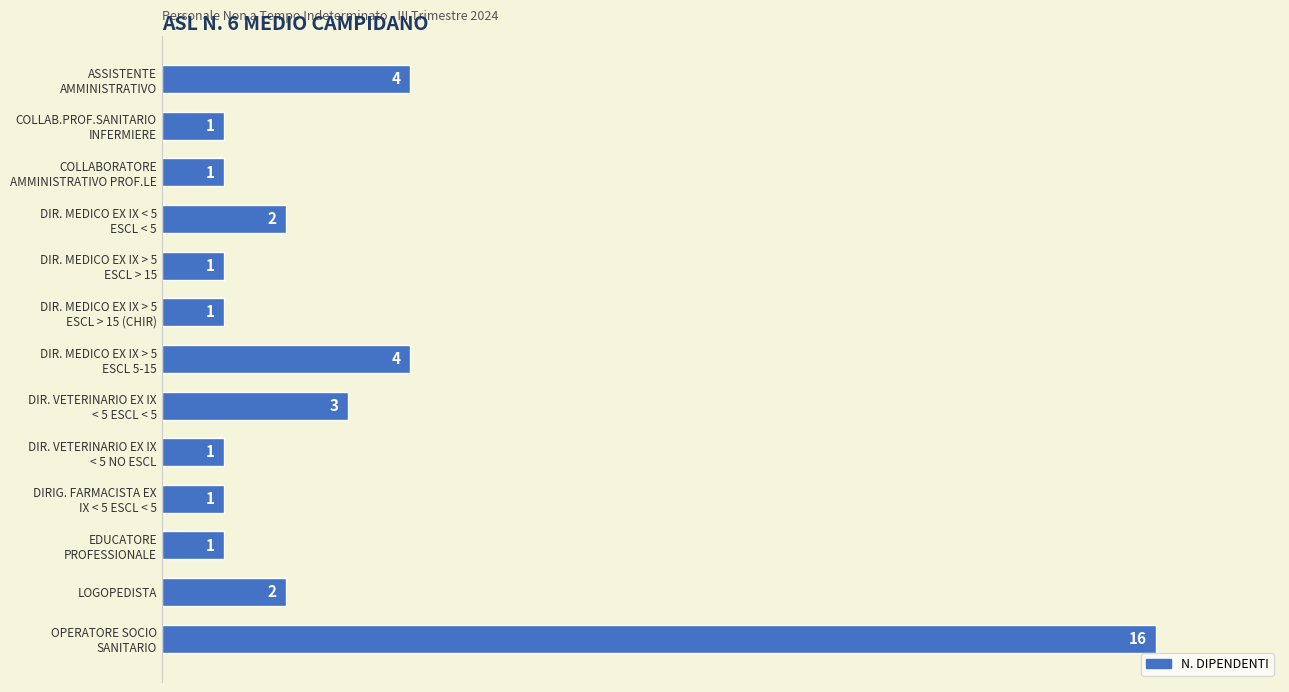

What is the difference between the maximum and minimum values?

15